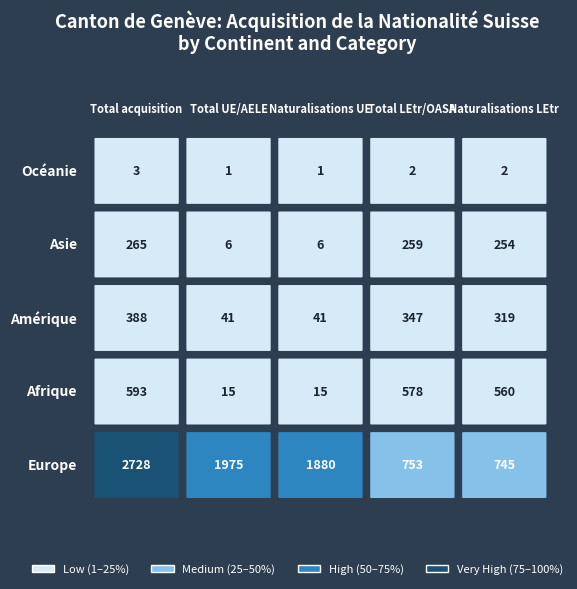

What is the approximate value of Afrique at Total acquisition, to the nearest 100?

600